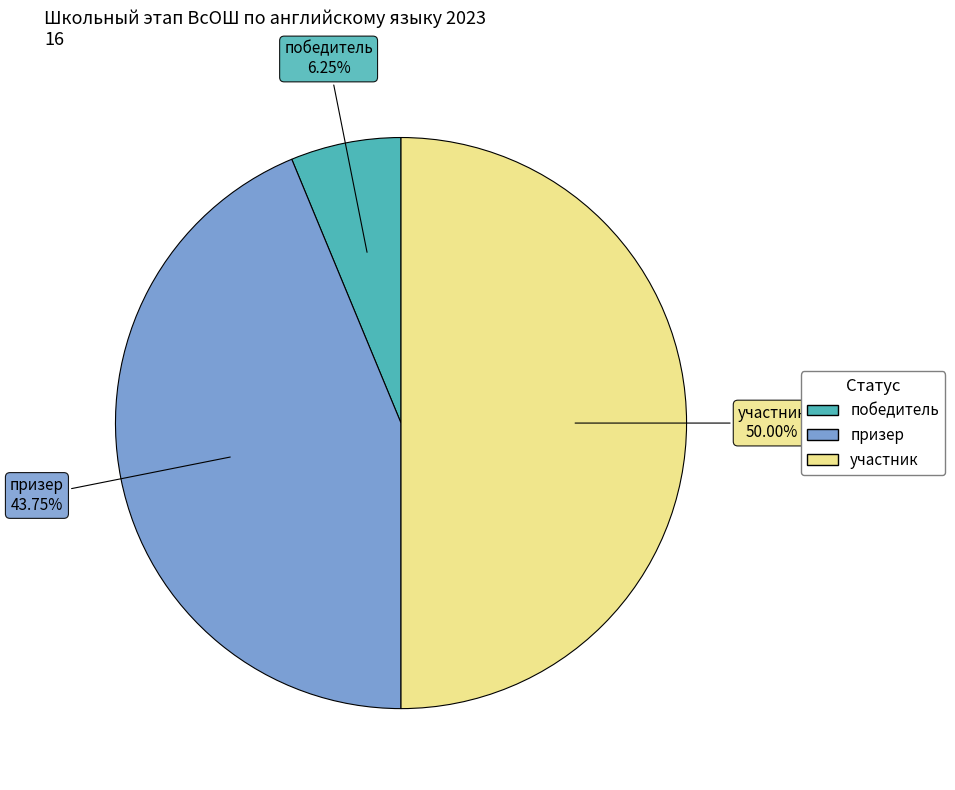

What percentage is the участник slice, to the nearest percent?

50%